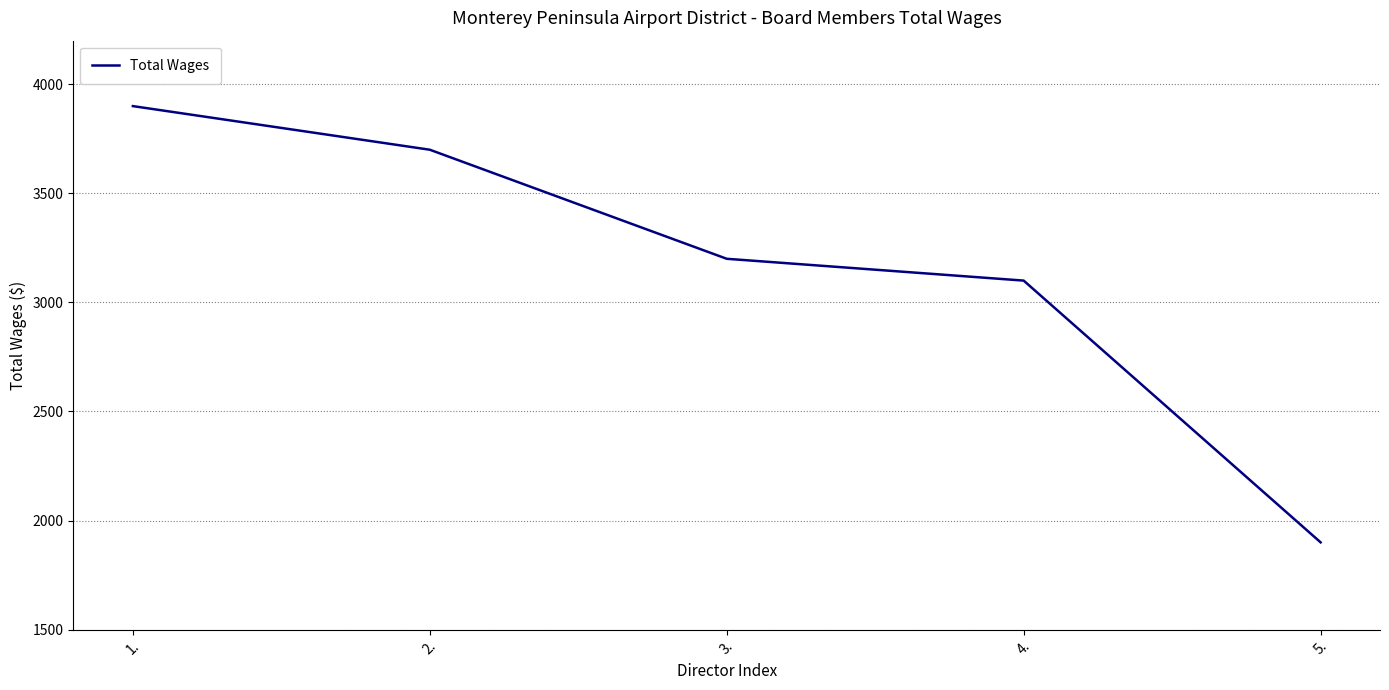

Reading left to right, list all the values displayed in this chart.

3900	3700	3200	3100	1900